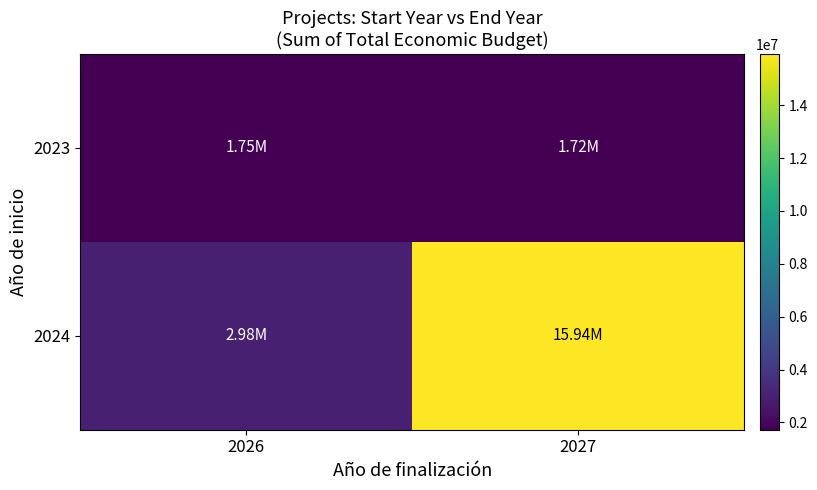

Which has a higher value, 2027 or 2026?

2026